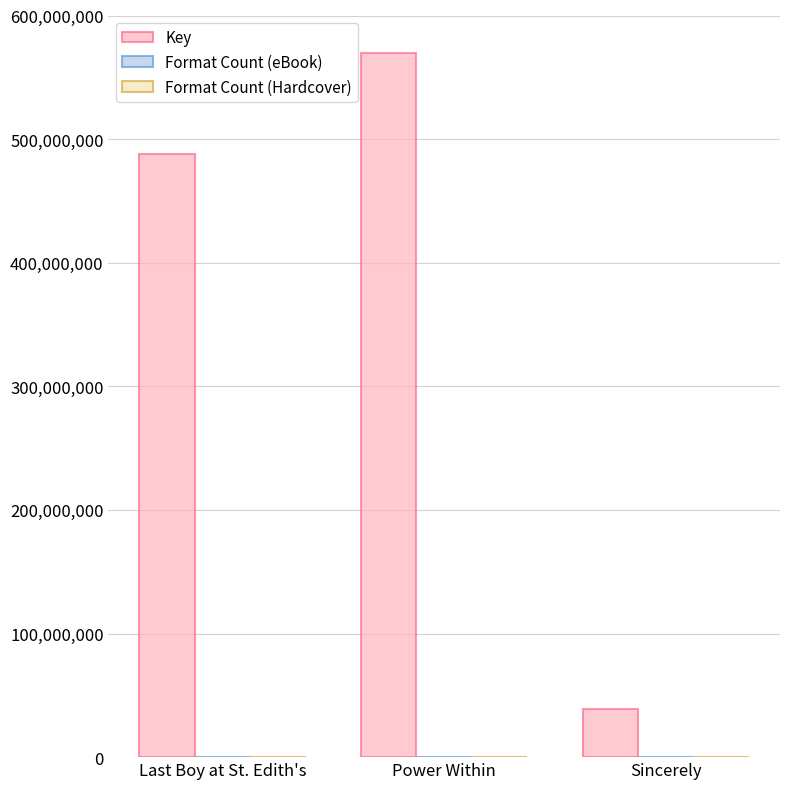

At which label is Key closest to 304228530?

Last Boy at St. Edith's